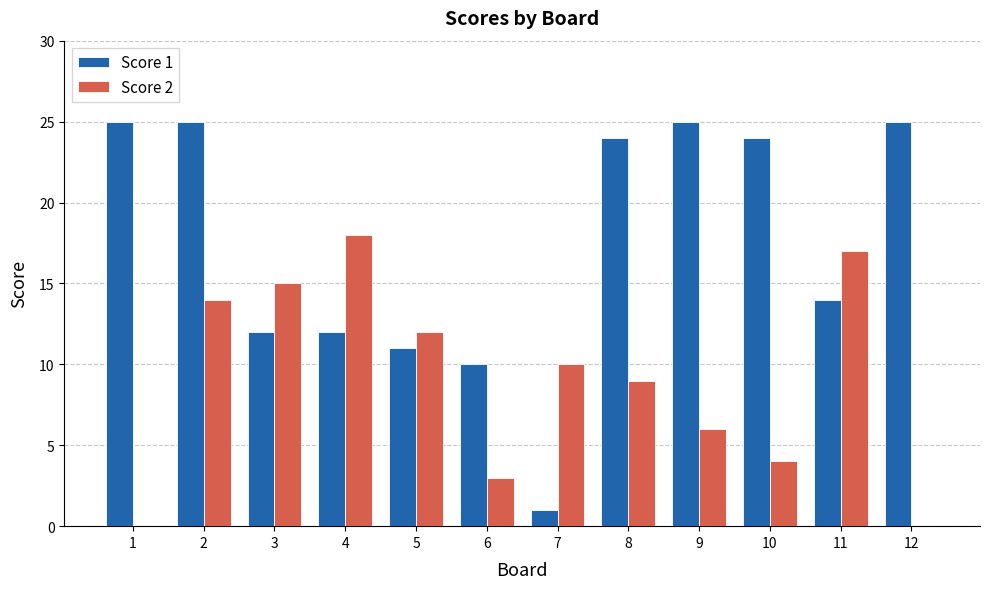

The Score 2 series shows 8 at 5. True or false?

False